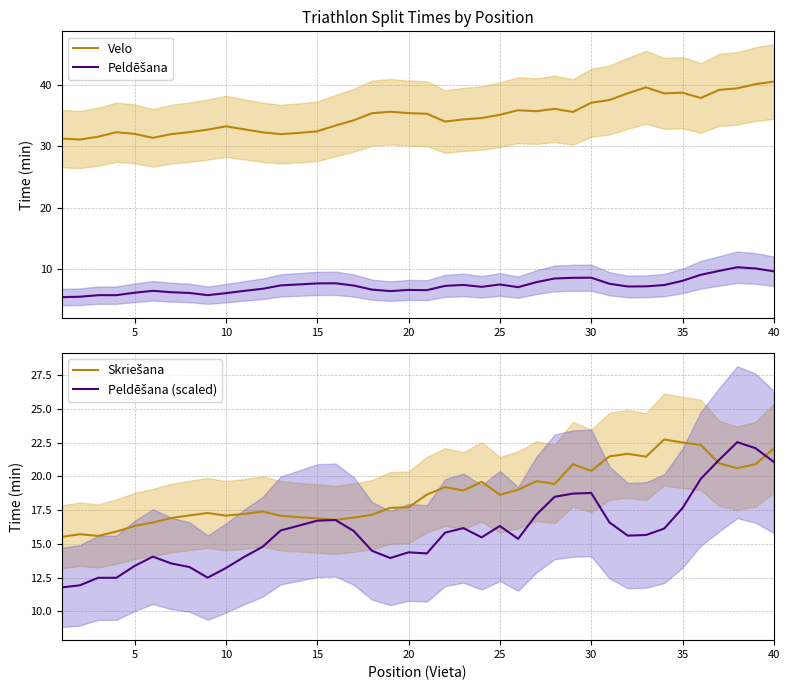

At which label does Velo reach its peak?

40